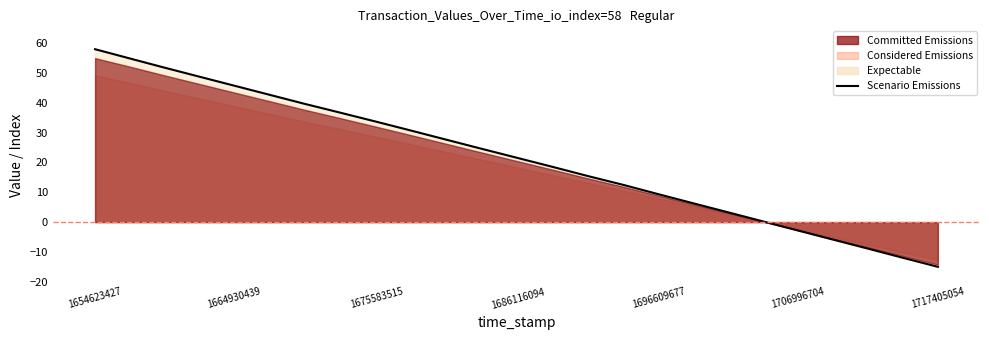

What is the smallest value displayed?

-15.0